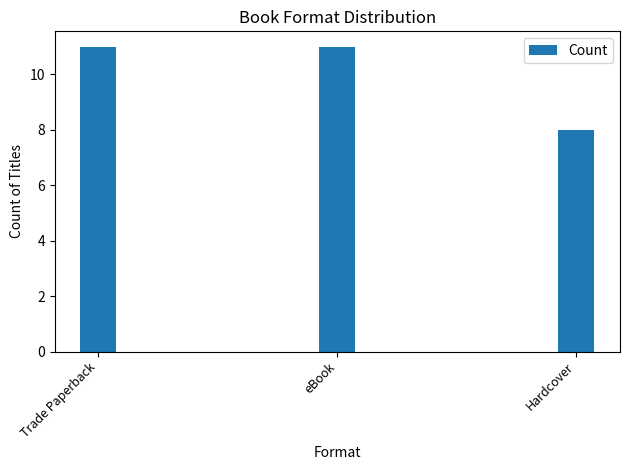

What is the maximum value shown in the chart?

11